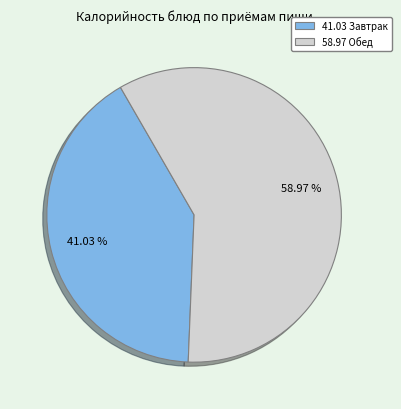

Is there any slice that represents more than half of the pie?

Yes